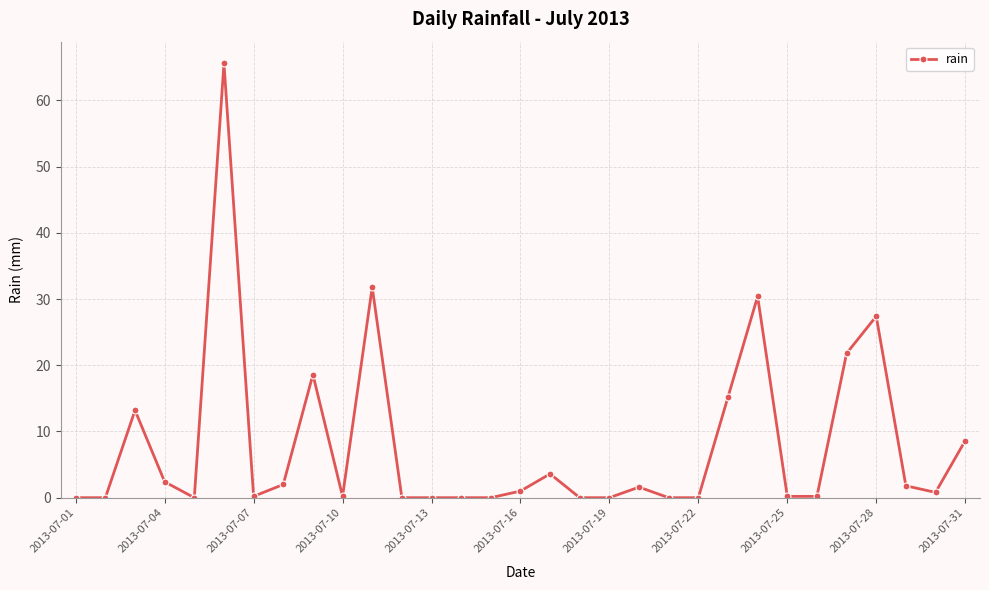

Is this an area chart (filled region under the line)?

No